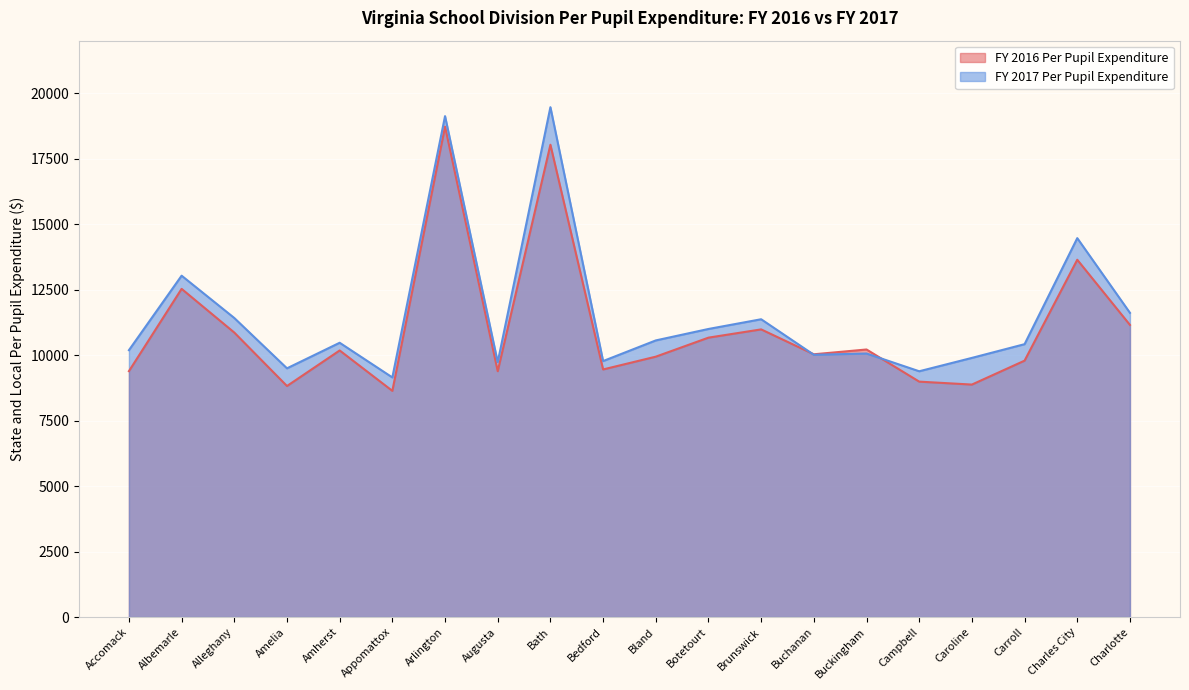

Between Accomack and Botetourt, which series saw the biggest shift?

FY 2016 Per Pupil Expenditure